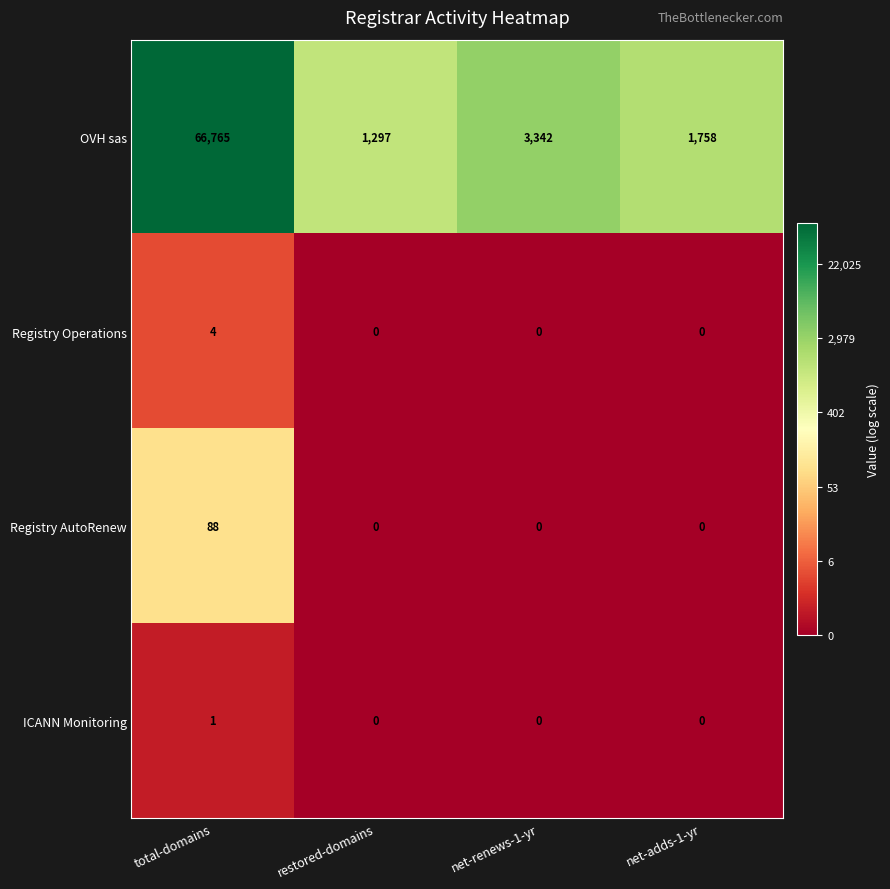

The Registry AutoRenew series shows 0 at net-renews-1-yr. True or false?

True